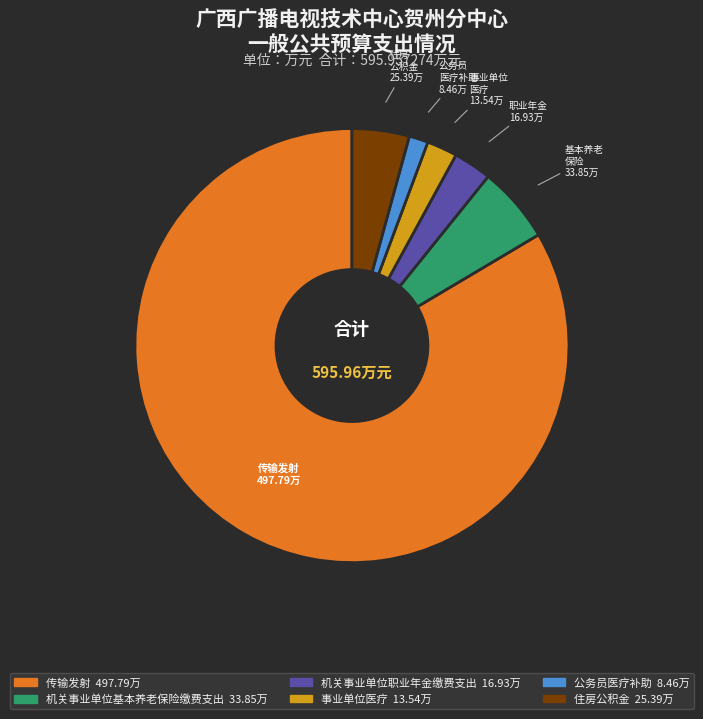

Is there any slice that represents more than half of the pie?

Yes